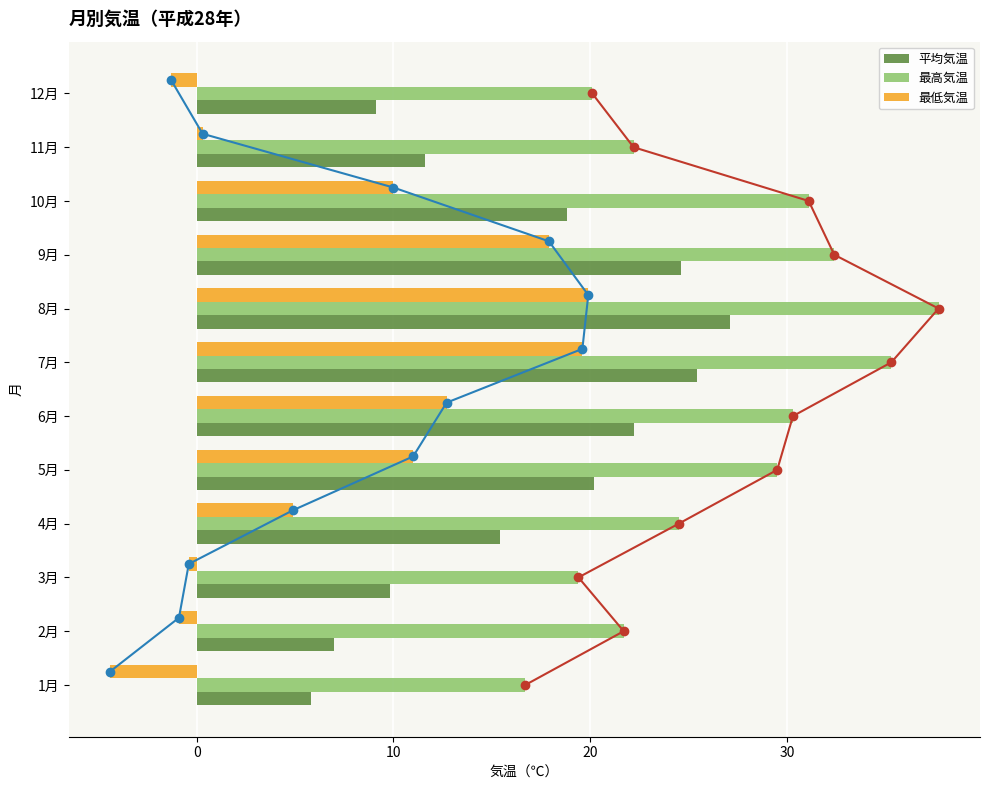

What is the average value of the 最低気温 series?

7.4